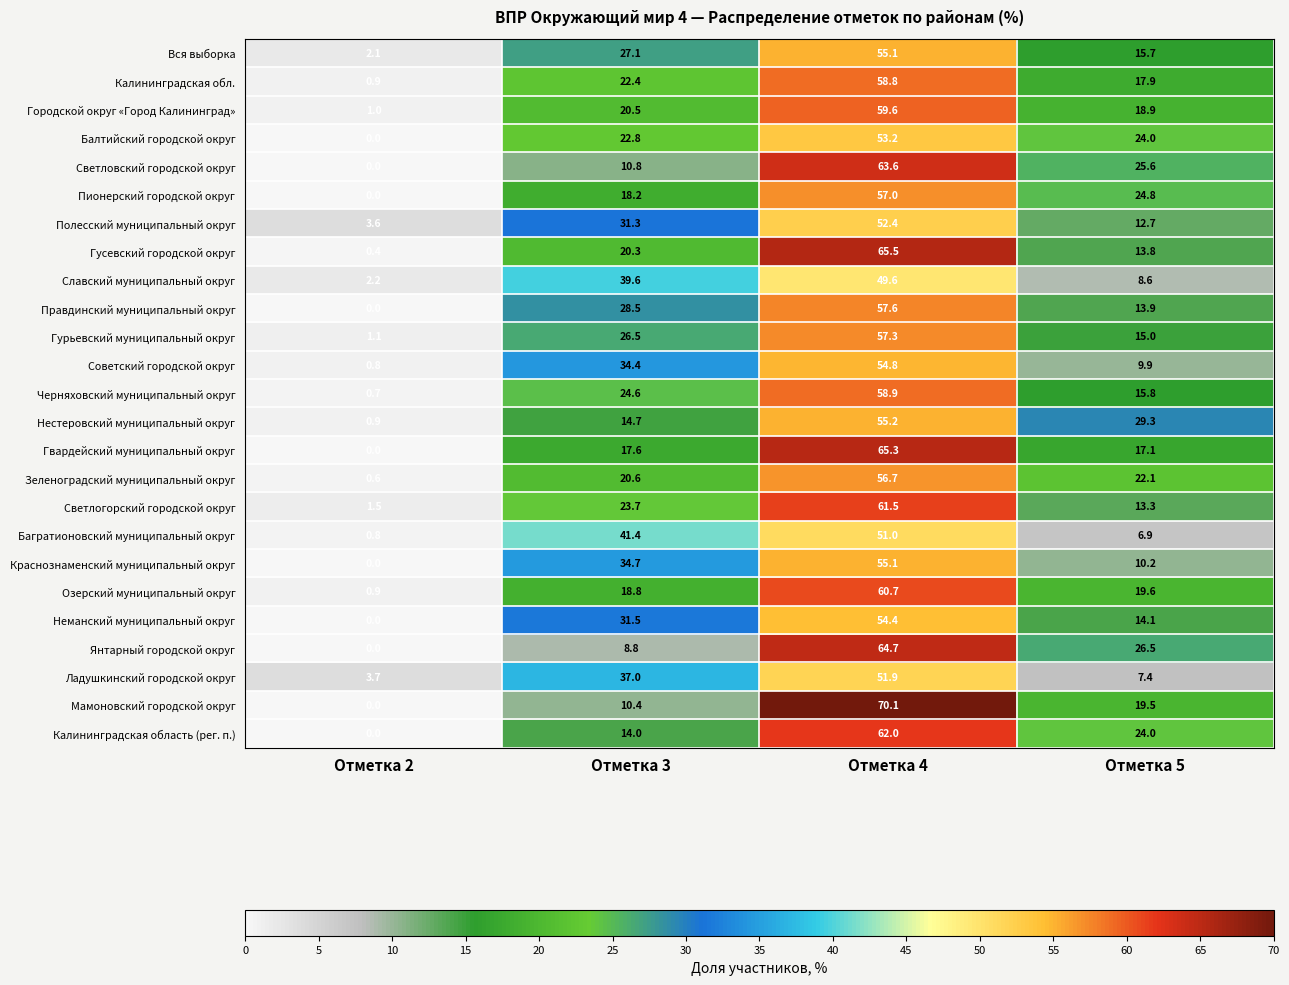

What is the sum of all Вся выборка values?

100.0